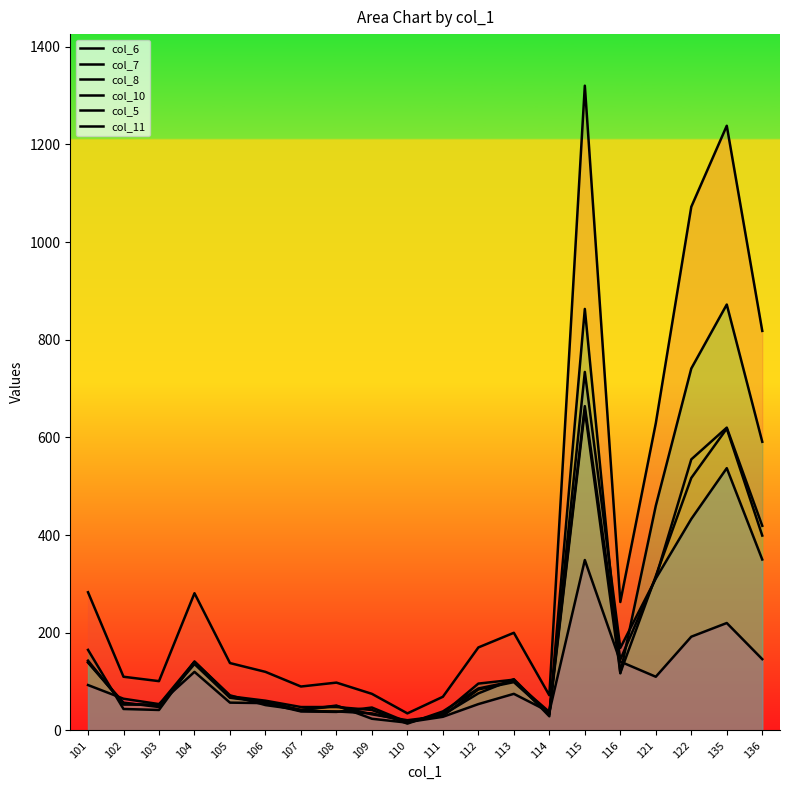

Which category has the highest value in the col_5 series?

115